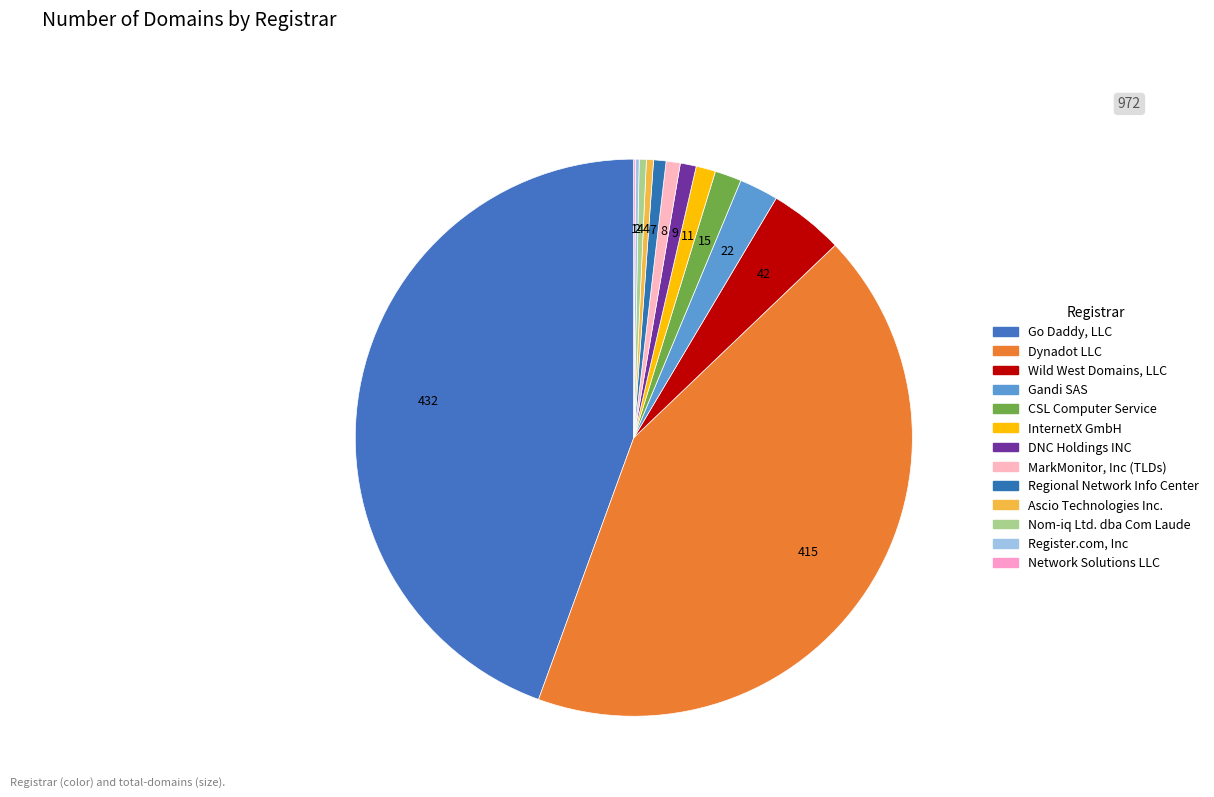

The Go Daddy, LLC slice represents 30% of the pie. True or false?

False